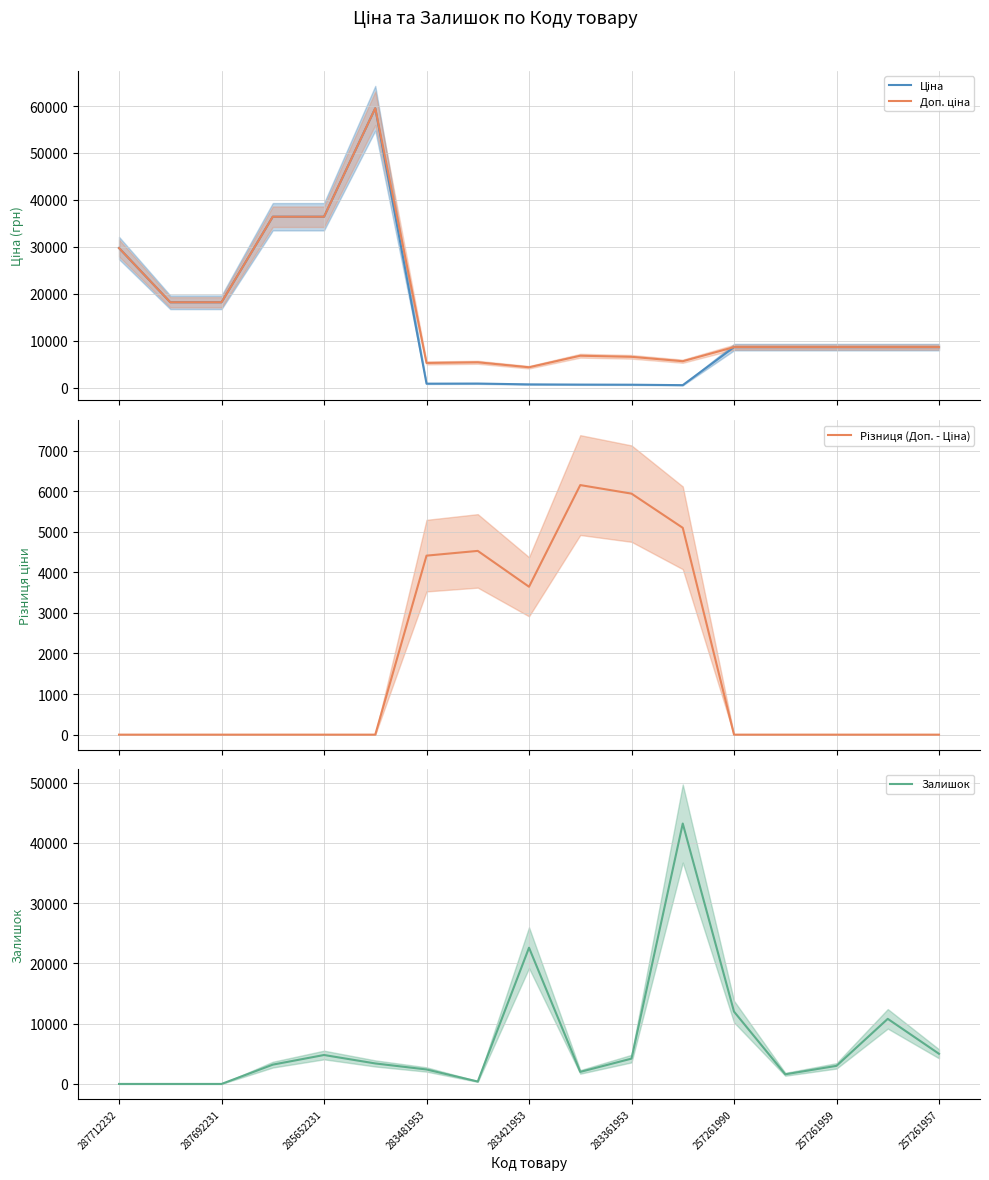

At which category does the chart reach its minimum across all series?

287712232